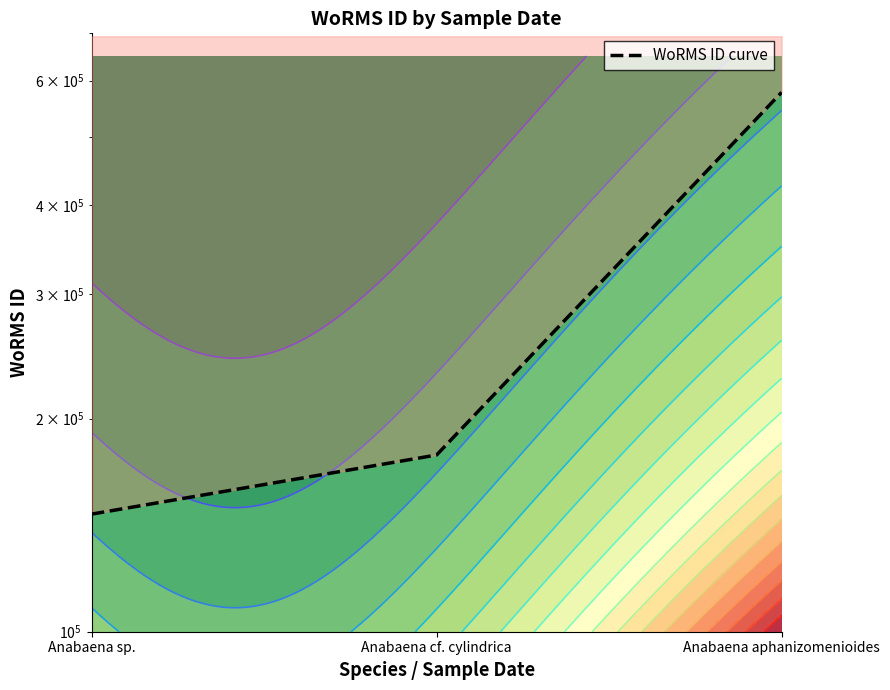

What is the sum of the values at Anabaena aphanizomenioides and Anabaena sp.?

724337